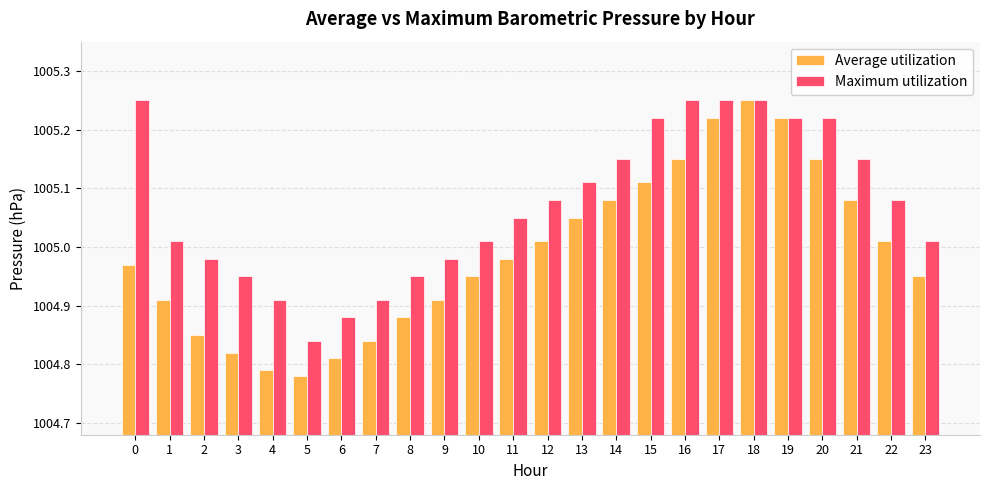

At which category does the chart reach its minimum across all series?

5